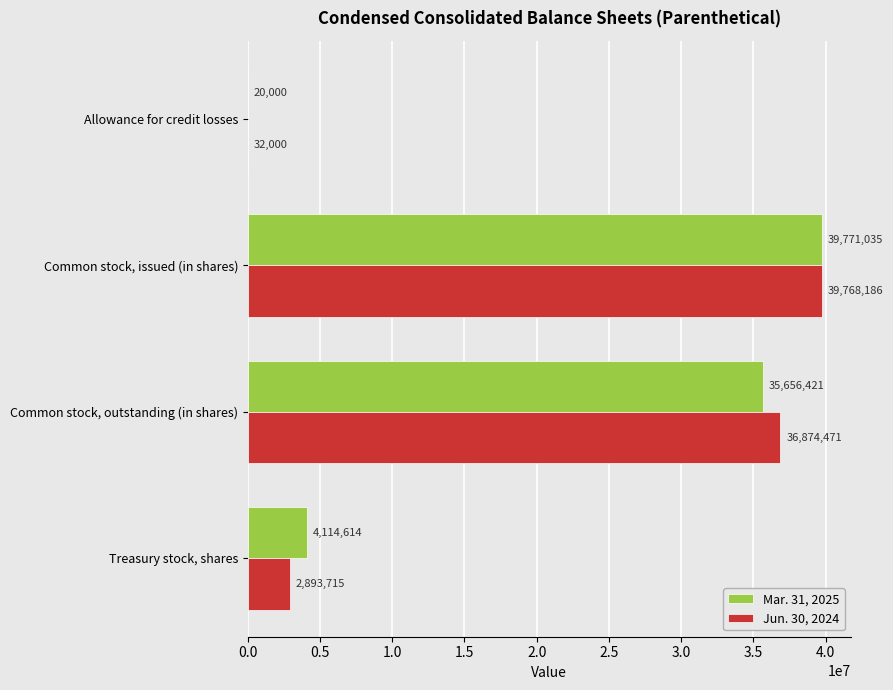

Between Common stock, issued (in shares) and Common stock, outstanding (in shares), which series saw the biggest shift?

Mar. 31, 2025